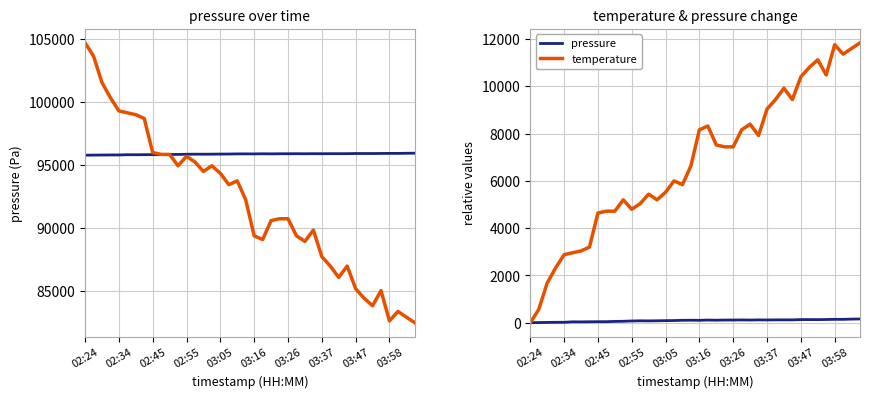

Does the chart display data point markers on the line(s)?

No